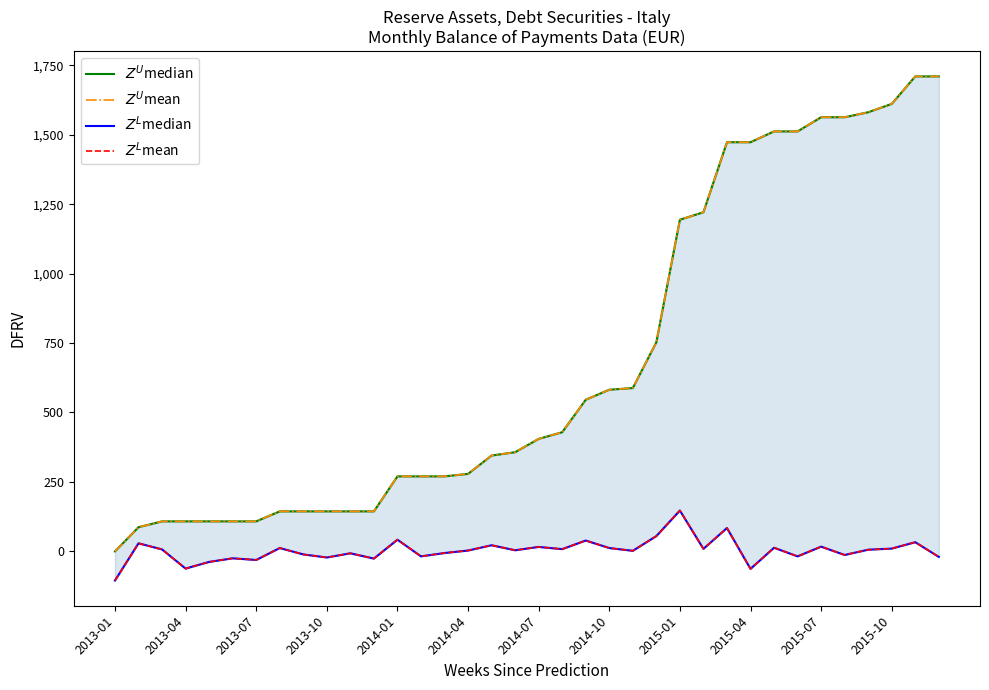

Reading right to left, extract all data points from this chart.

$Z^U$median: 1710	1710	1611	1581	1563	1563	1512	1512	1473	1473	1221	1194	753	588	582	546	429	405	357	345	279	270	270	270	144	144	144	144	144	108	108	108	108	108	87	0
$Z^U$mean: 1710	1710	1611	1581	1563	1563	1512	1512	1473	1473	1221	1194	753	588	582	546	429	405	357	345	279	270	270	270	144	144	144	144	144	108	108	108	108	108	87	0
$Z^L$median: -20	33	10	6	-13	17	-18	13	-63	84	9	147	55	2	12	39	8	16	4	22	3	-6	-18	42	-26	-7	-22	-11	12	-31	-25	-38	-62	7	29	-105
$Z^L$mean: -20	33	10	6	-13	17	-18	13	-63	84	9	147	55	2	12	39	8	16	4	22	3	-6	-18	42	-26	-7	-22	-11	12	-31	-25	-38	-62	7	29	-105